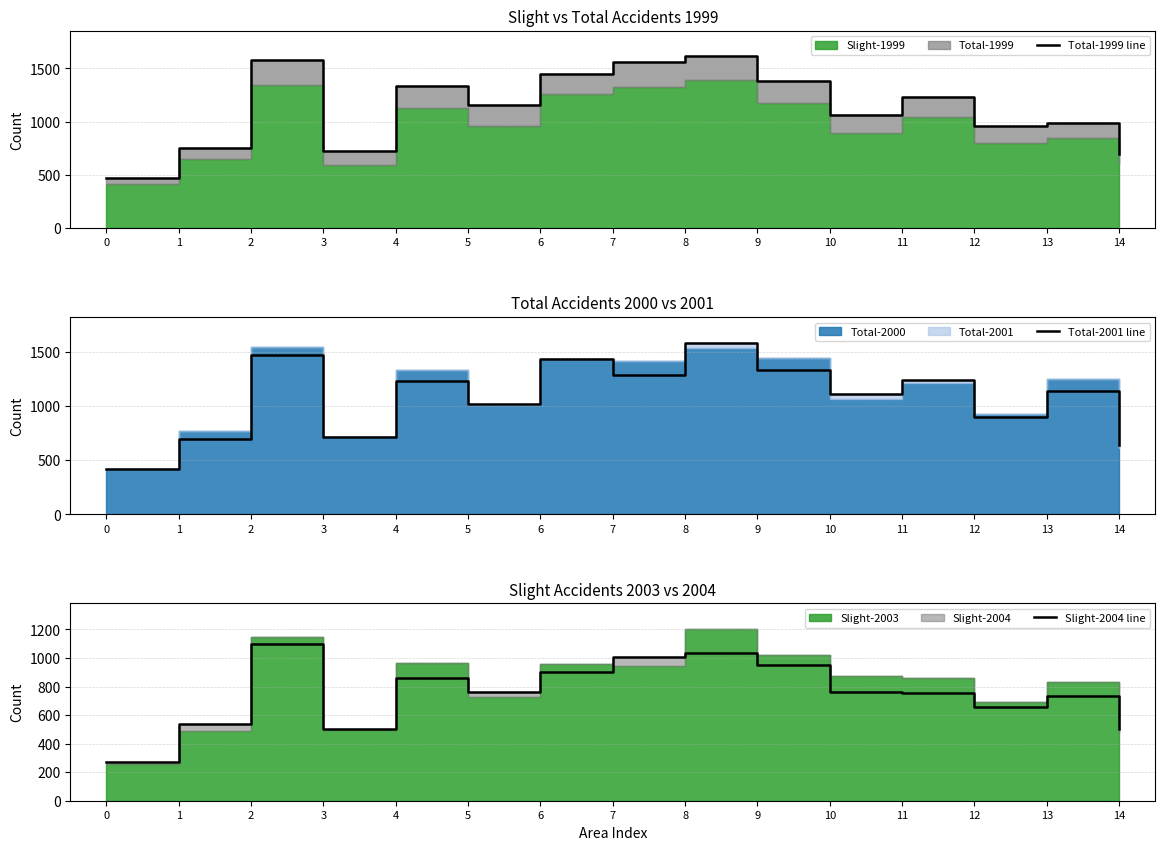

What is the value of the Total-1999 line point at the 15th from the left?

700